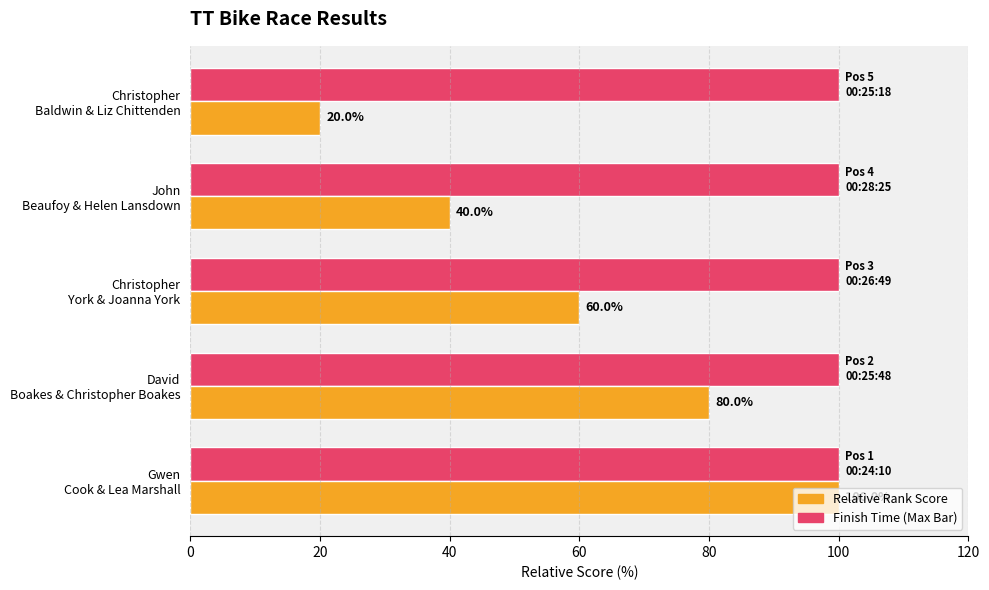

What is the smallest value displayed?

20